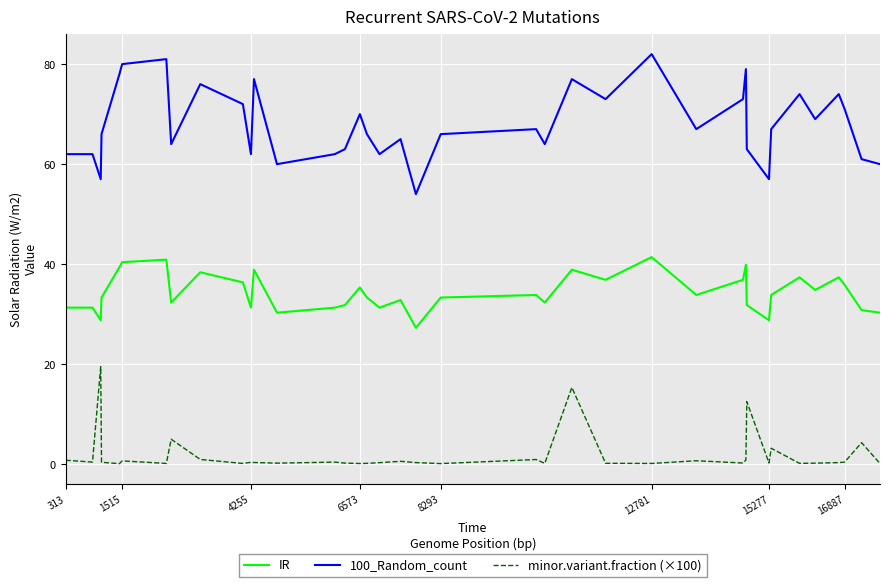

True or false: 100_Random_count and minor.variant.fraction (×100) cross at least once.

False